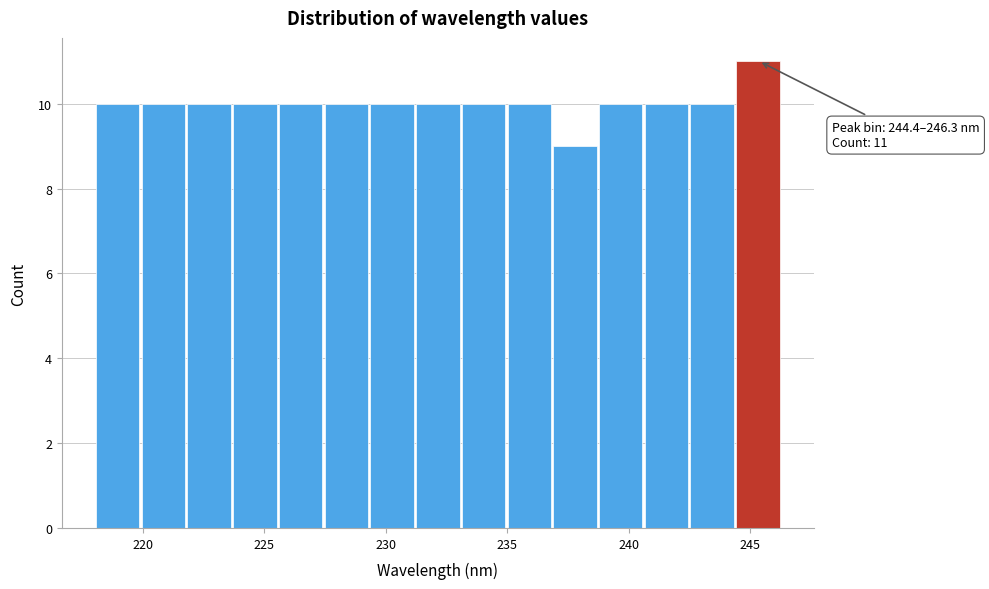

Read against the x-axis, roughly where is the centre of the tallest bar?

245.5